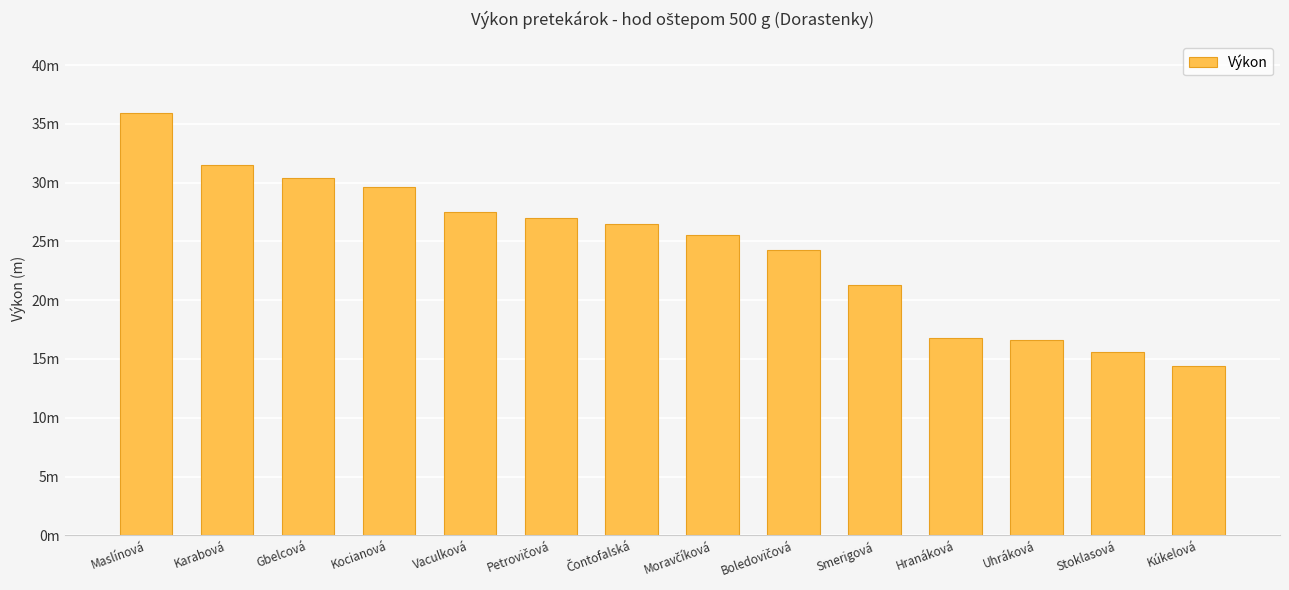

What is the change in value from Gbelcová to Kúkelová?

-16.0